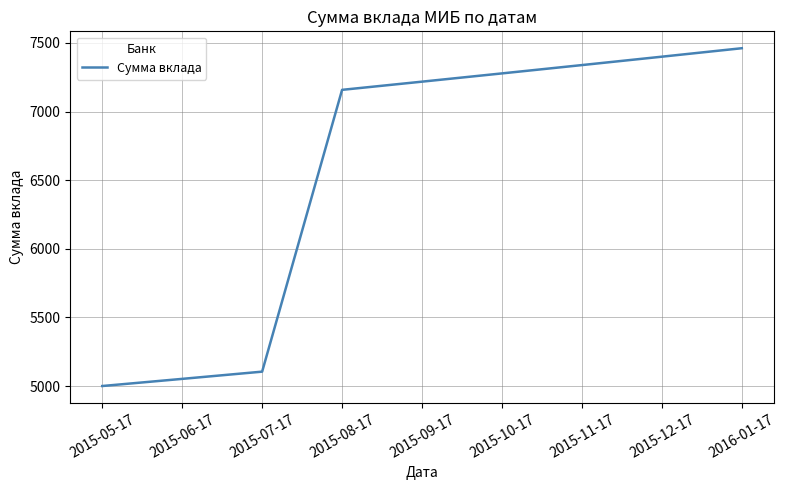

What is the difference between the maximum and minimum values?

2461.1